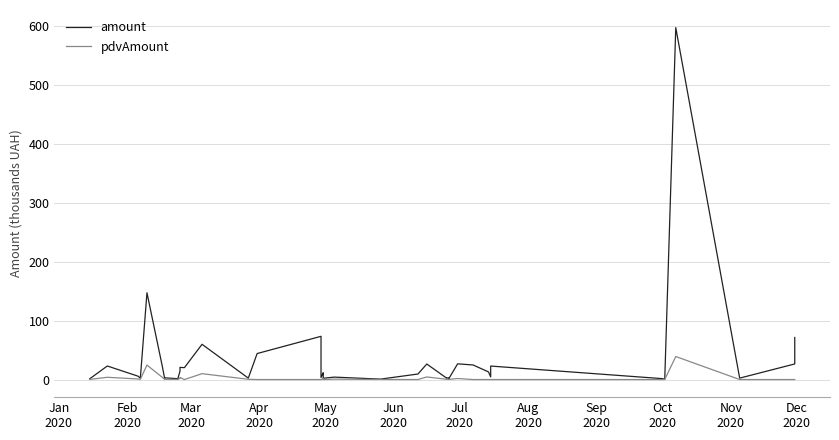

Is the value of amount at 19 greater than the value of pdvAmount at Aug
2020?

Yes